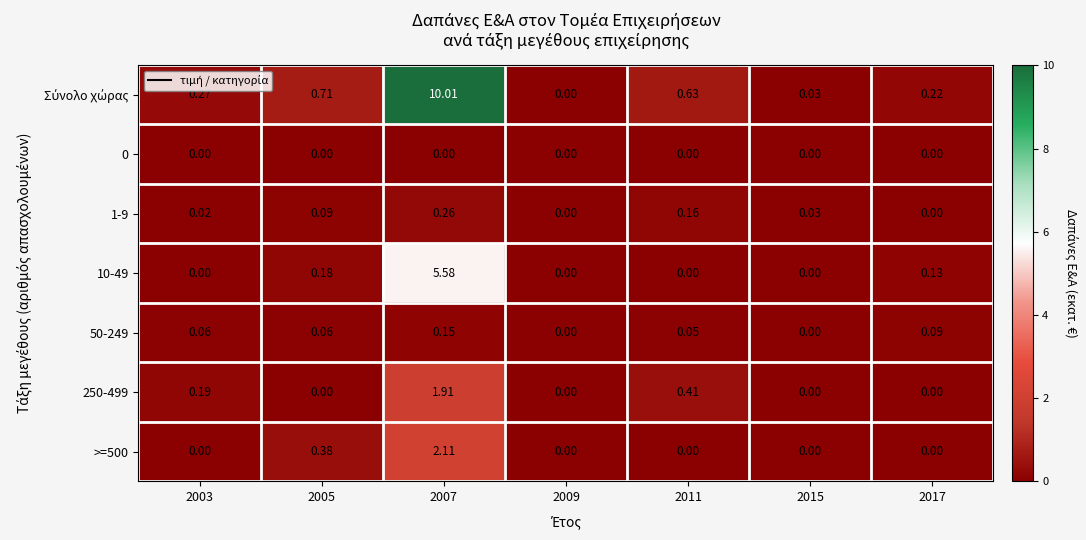

Is the value of 10-49 at 2005 greater than the value of >=500 at 2005?

No